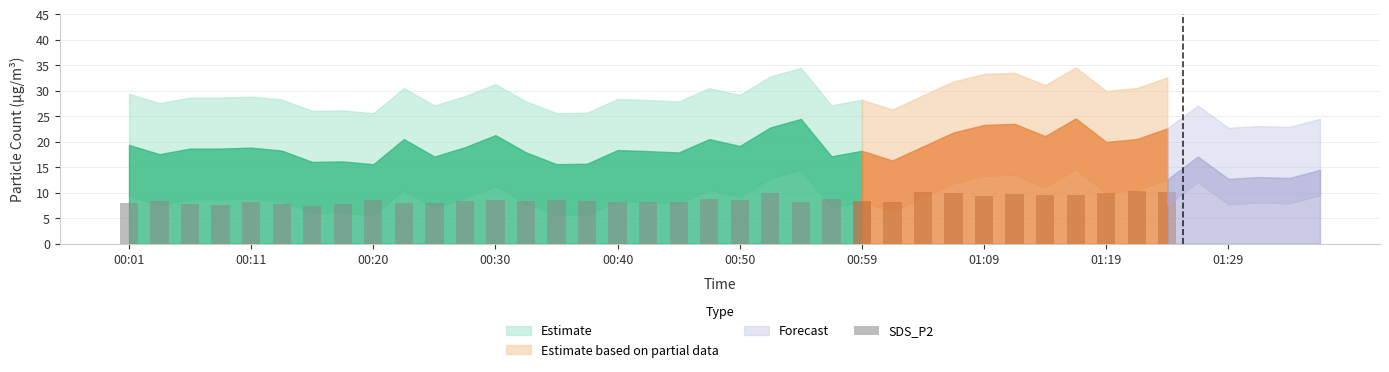

What is the approximate value at 00:01?

8.0